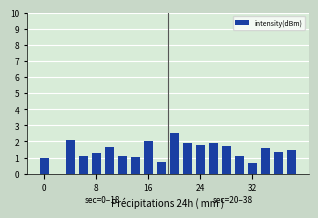

How many values are above zero?

19